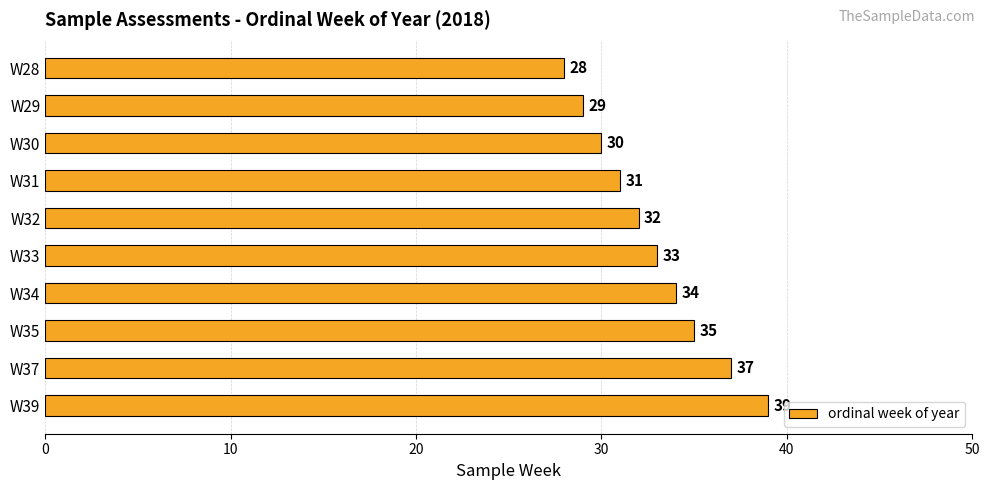

Which has a higher value, W32 or W39?

W39